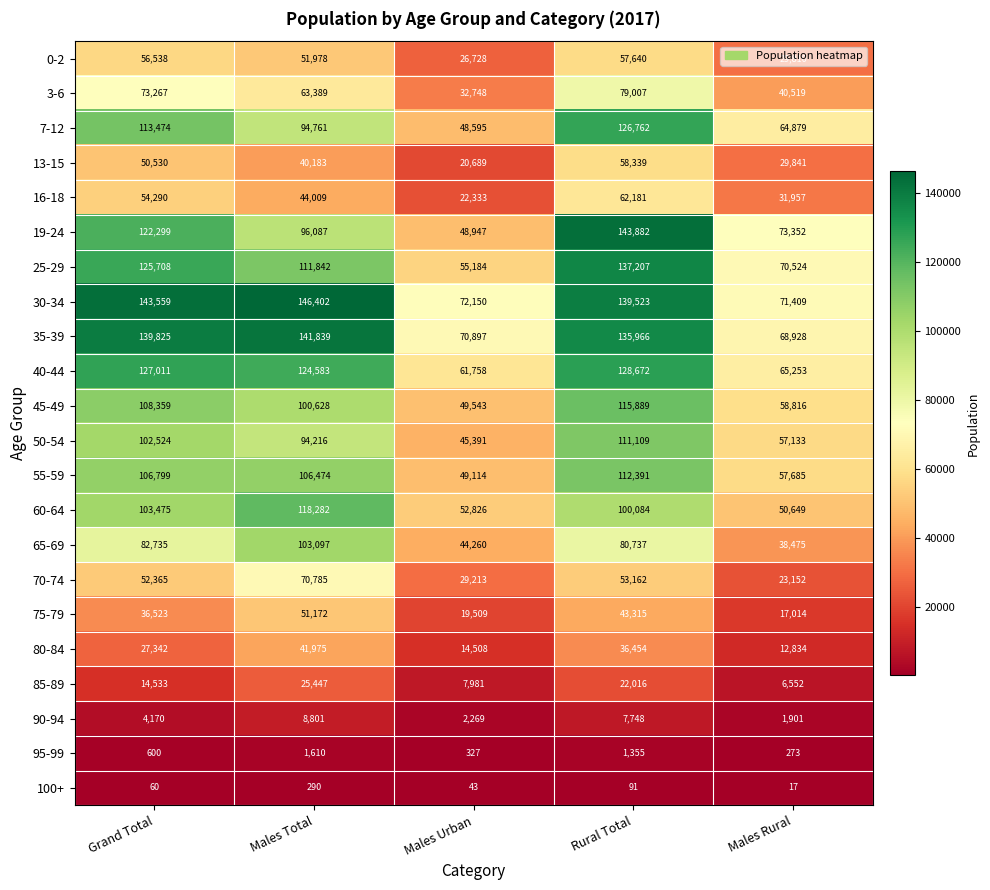

What is the maximum value shown in the chart?

146402